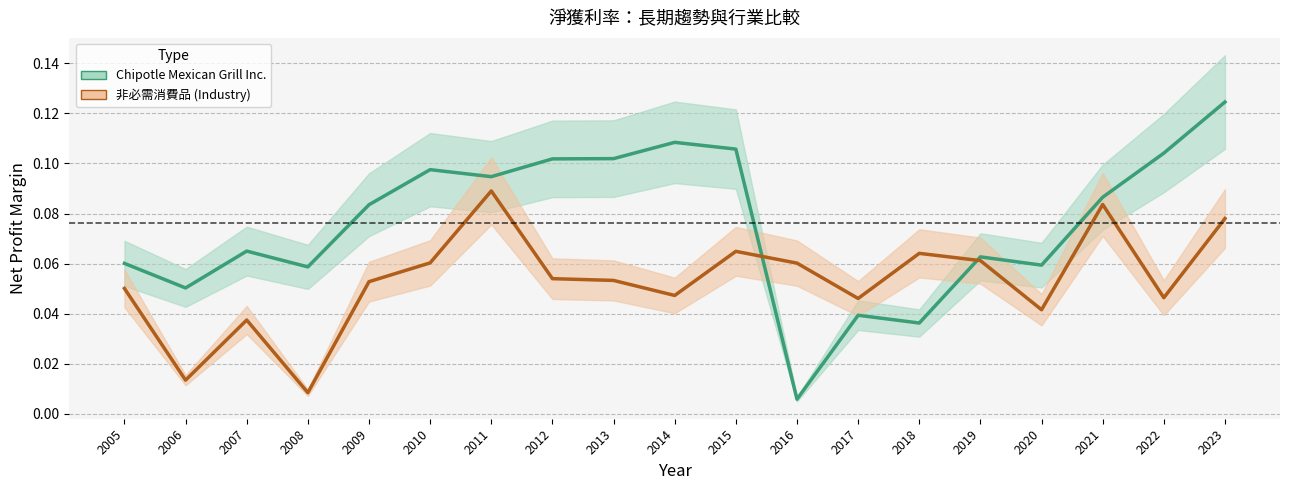

Reading left to right, what are all the values shown in this chart?

Chipotle Mexican Grill Inc.: 2005=0.1	2006=0.1	2007=0.1	2008=0.1	2009=0.1	2010=0.1	2011=0.1	2012=0.1	2013=0.1	2014=0.1	2015=0.1	2016=0.0	2017=0.0	2018=0.0	2019=0.1	2020=0.1	2021=0.1	2022=0.1	2023=0.1
非必需消費品: 2005=0.1	2006=0.0	2007=0.0	2008=0.0	2009=0.1	2010=0.1	2011=0.1	2012=0.1	2013=0.1	2014=0.0	2015=0.1	2016=0.1	2017=0.0	2018=0.1	2019=0.1	2020=0.0	2021=0.1	2022=0.0	2023=0.1